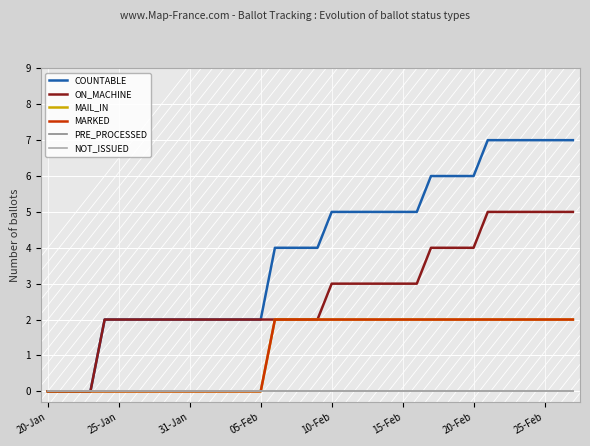

True or false: COUNTABLE and PRE_PROCESSED cross at least once.

False